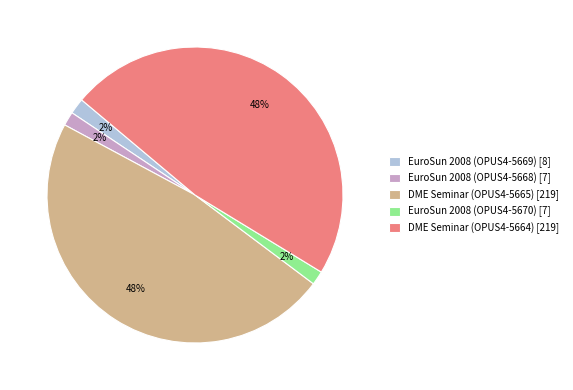

Is there a majority slice in this chart?

No